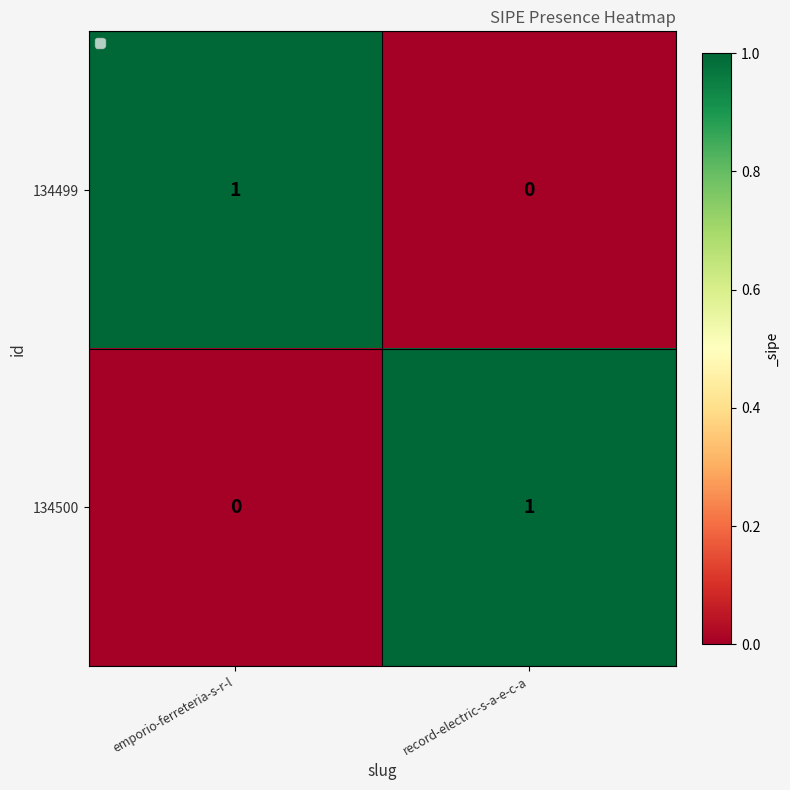

Is it true that 134500 equals 1 at record-electric-s-a-e-c-a?

True